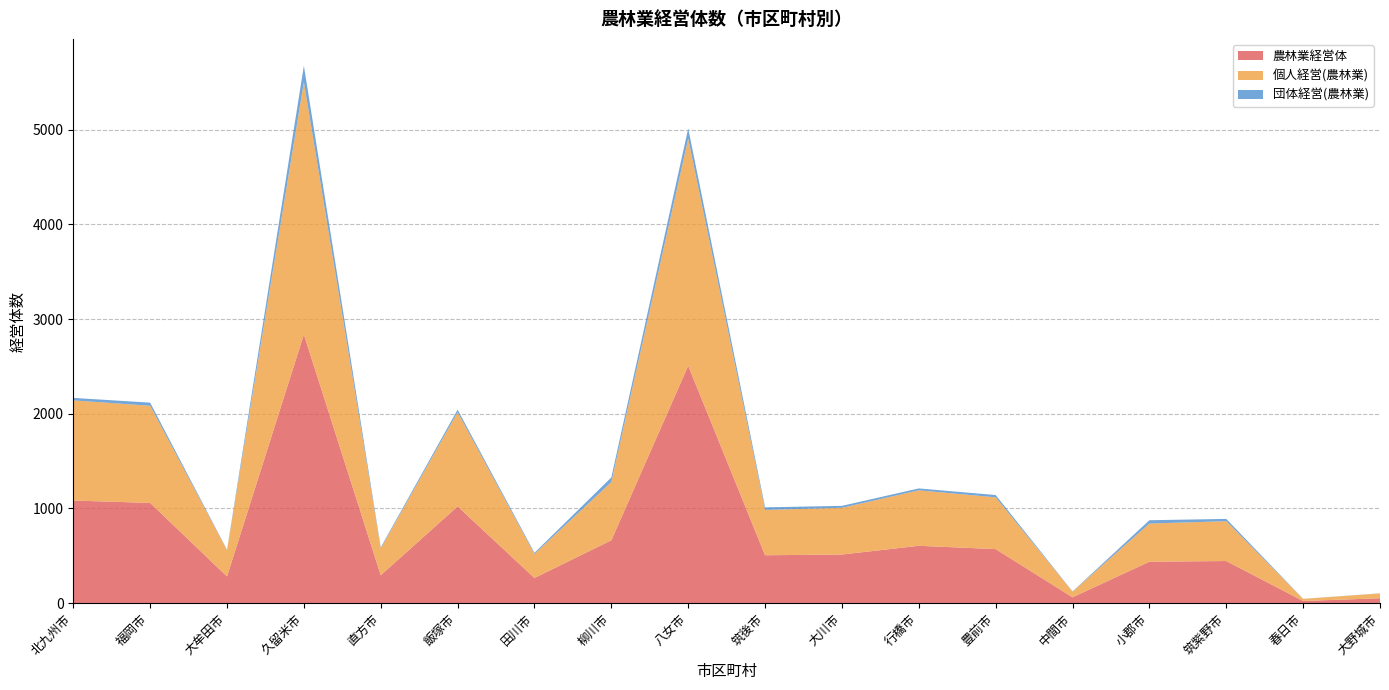

Reading left to right, list all the values displayed in this chart.

農林業経営体: 1084	1059	282	2838	295	1022	266	664	2507	506	514	606	571	62	438	445	23	52
個人経営(農林業): 1058	1026	278	2666	285	995	254	616	2399	479	493	586	547	60	403	421	22	51
団体経営(農林業): 26	33	4	172	10	27	12	48	108	27	21	20	24	2	35	24	1	1